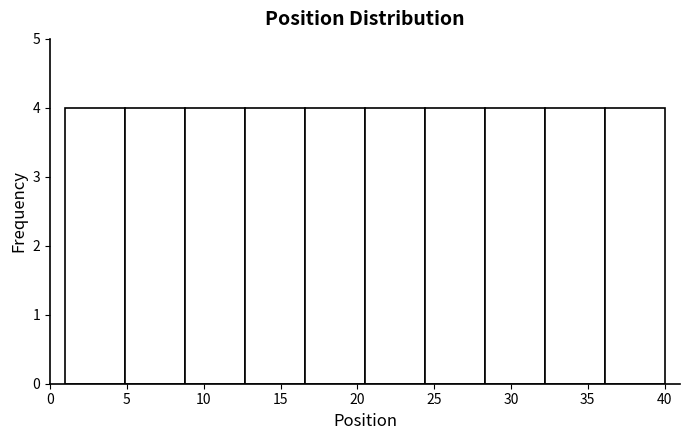

How tall is the bar that spans 20.5 to 24.4 on the x-axis? Neither the bar edges nor the heights are printed on the chart, so give them approximately, as read against the axes.

4